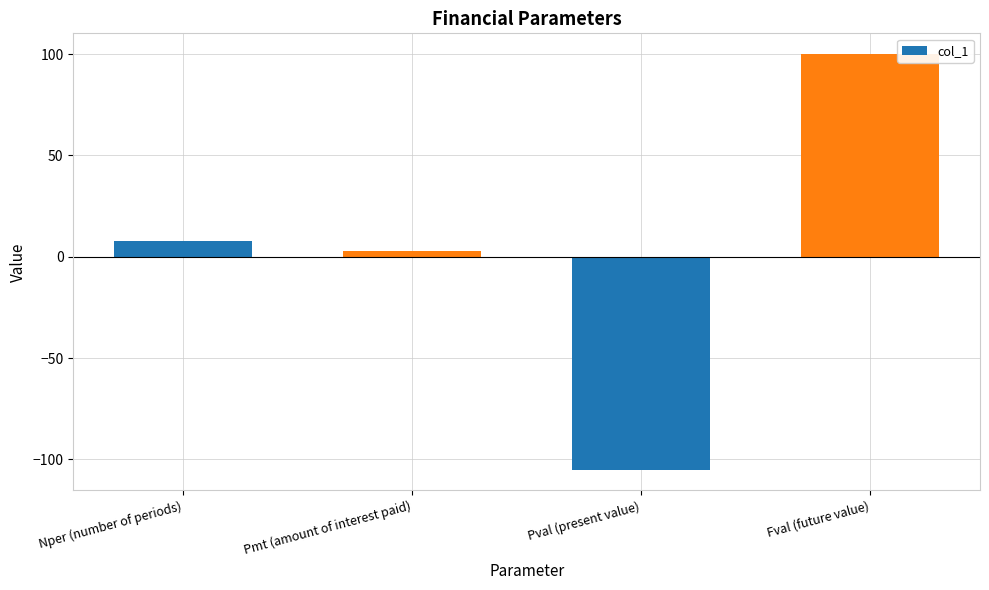

How many series are shown in this chart?

1